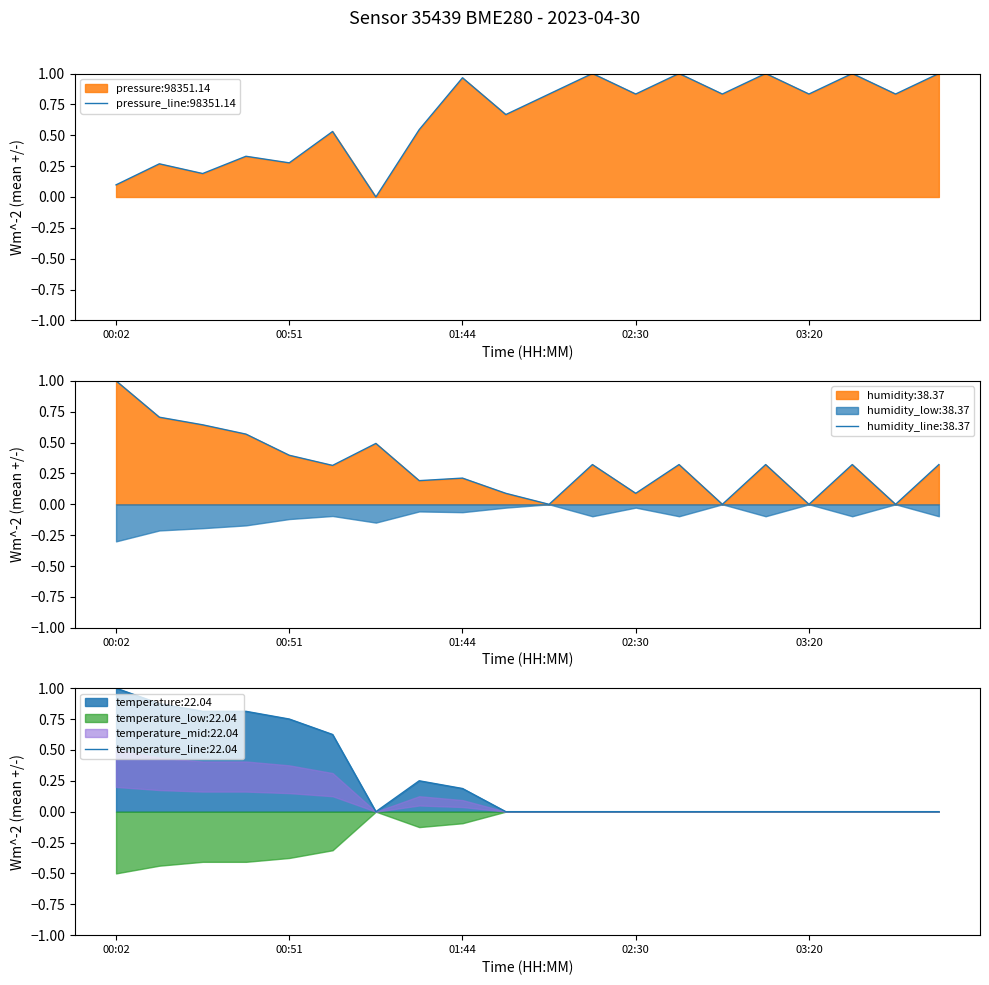

Which series has the largest range (max minus min)?

pressure